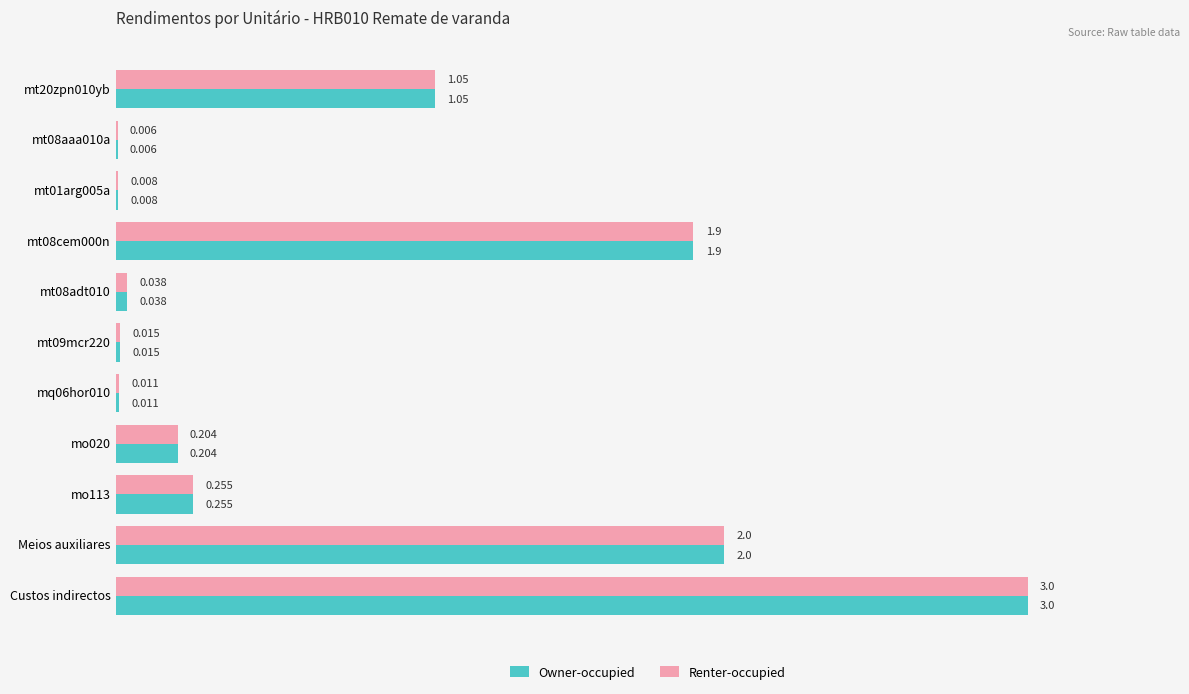

At which category is the sum across all series the highest?

Custos indirectos